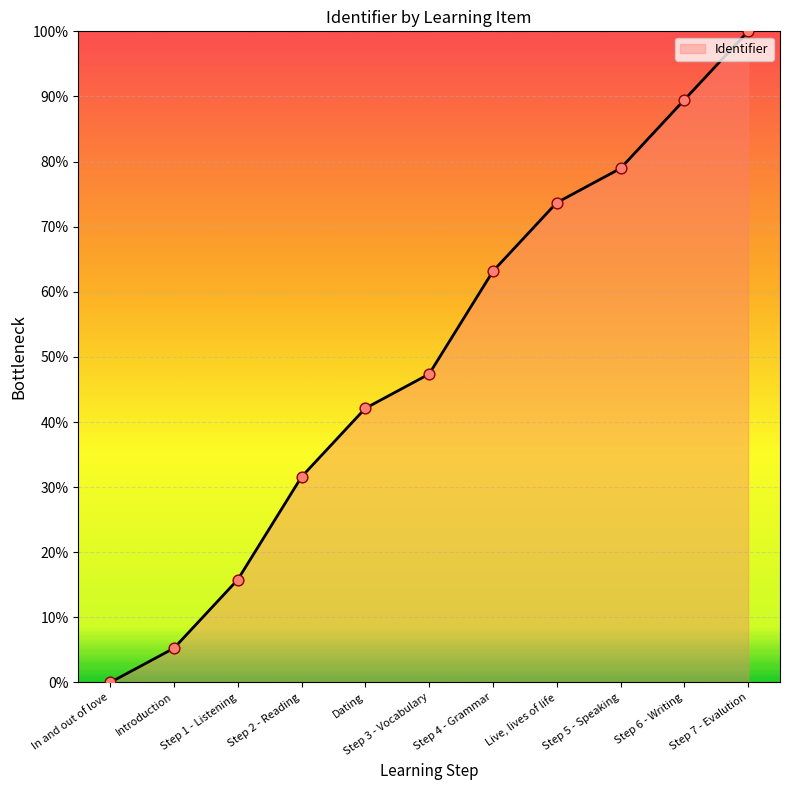

What is the ratio of the value at Step 1 - Listening to the value at Step 6 - Writing?

0.2